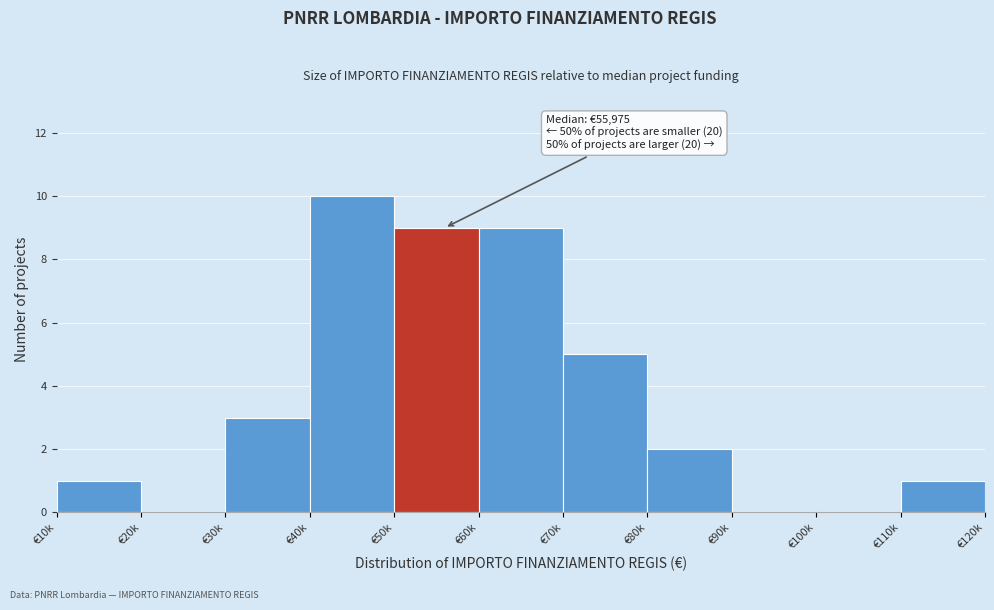

Reading left to right, what are all the values shown in this chart?

€10k=1	€20k=0	€30k=3	€40k=10	€50k=9	€60k=9	€70k=5	€80k=2	€90k=0	€100k=0	€110k=1